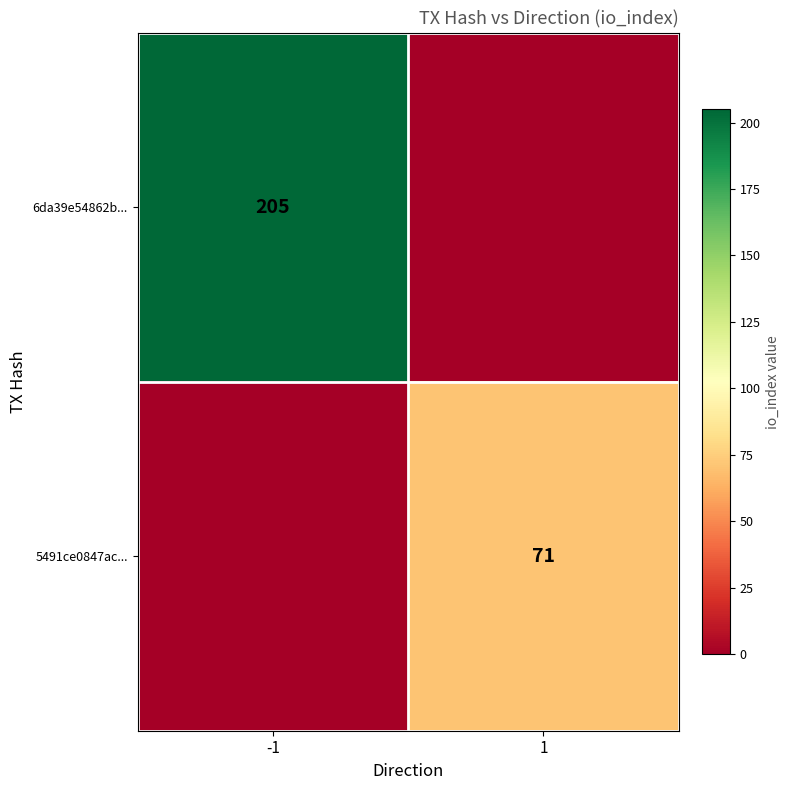

Which category has the highest value across all series?

-1